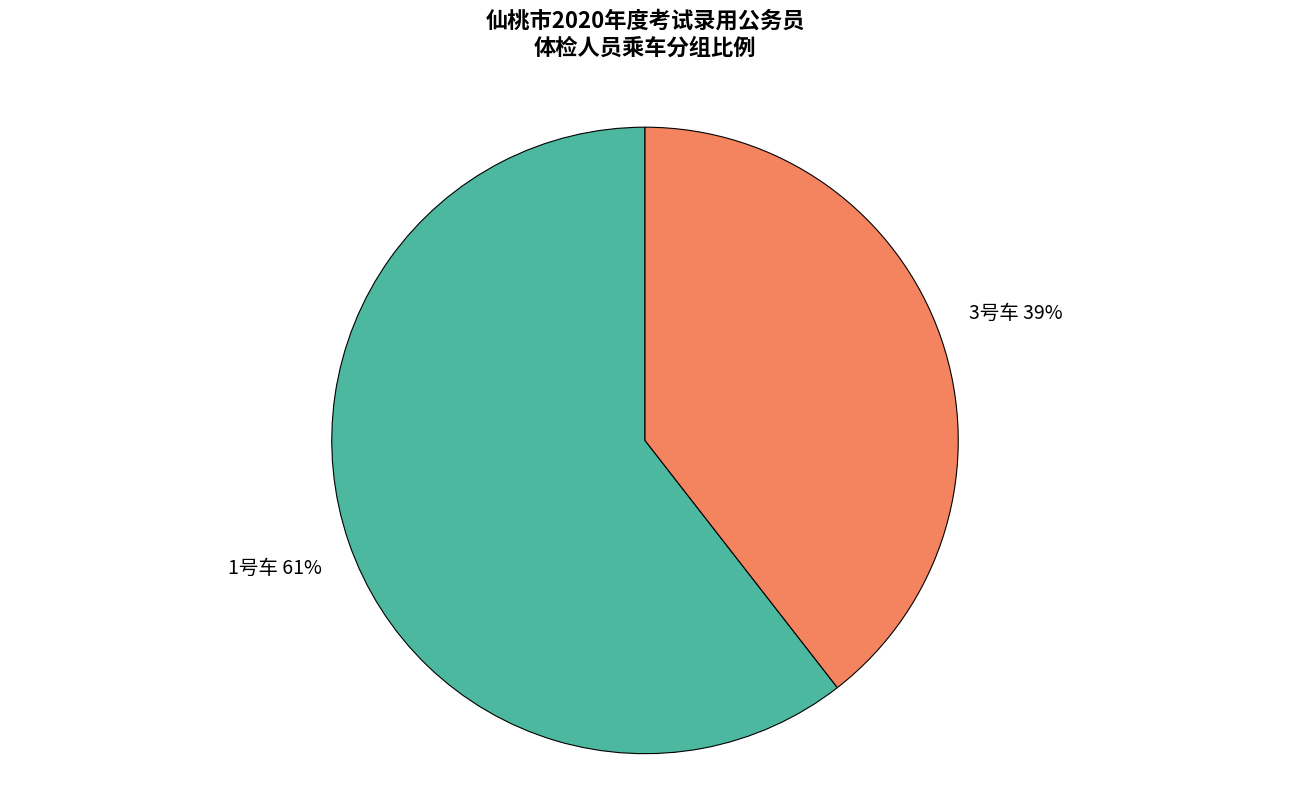

Does 1号车 account for over 50% of the chart?

Yes